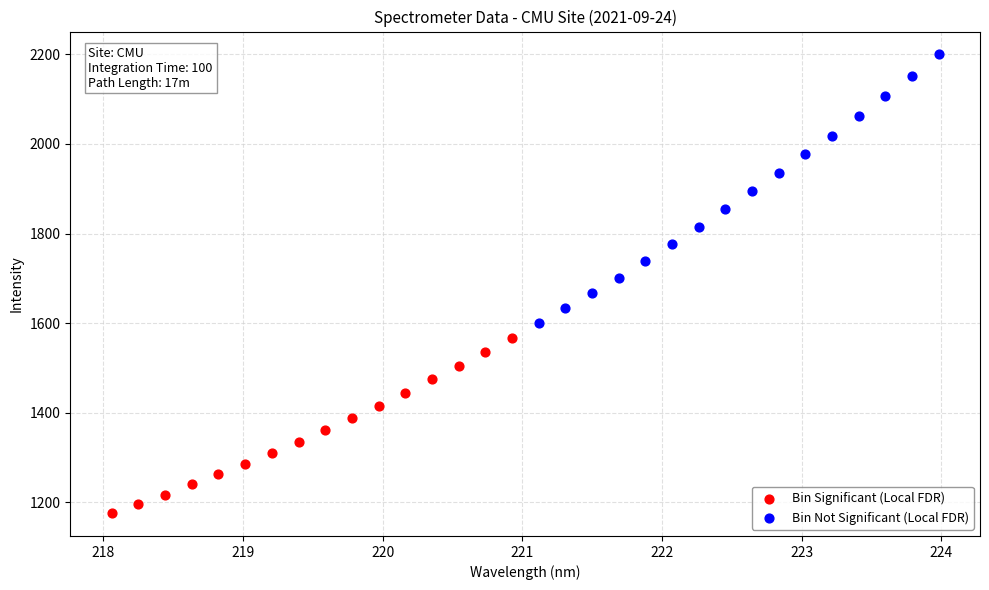

Which series has the largest Y range (max minus min)?

Bin Not Significant (Local FDR)